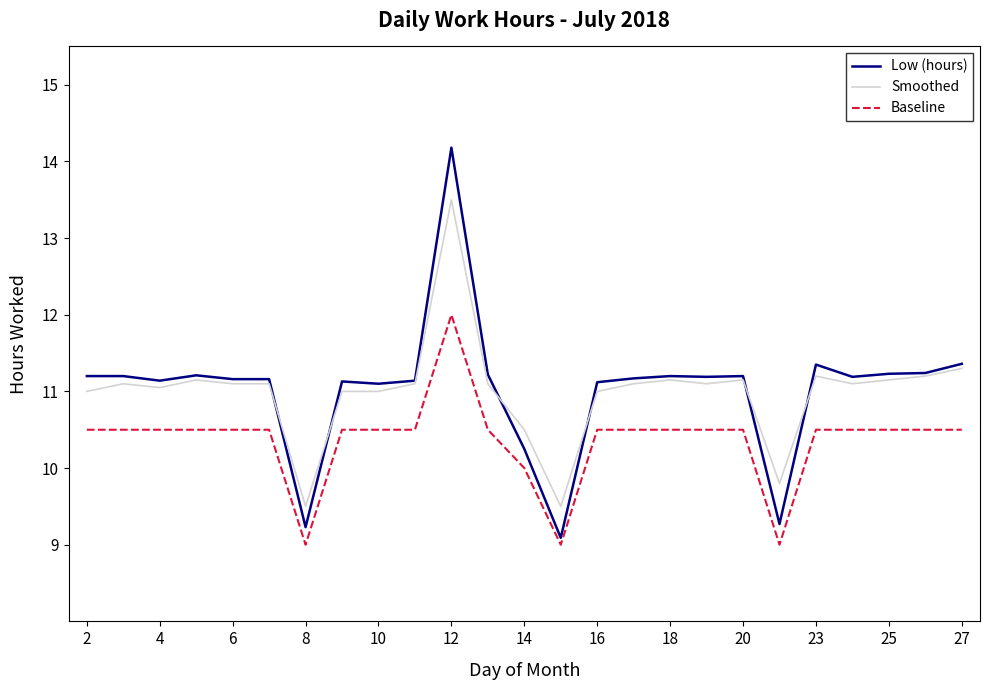

What are all the series names shown in the legend?

Low (hours), Smoothed, Baseline